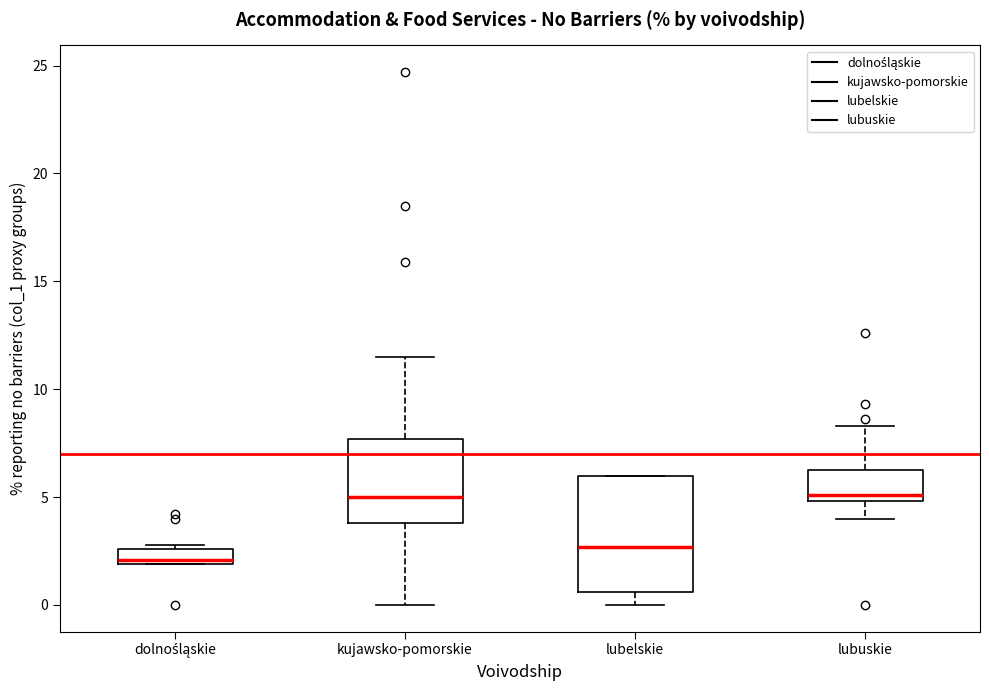

Which box is the tallest, from its lower edge to its upper edge?

lubelskie